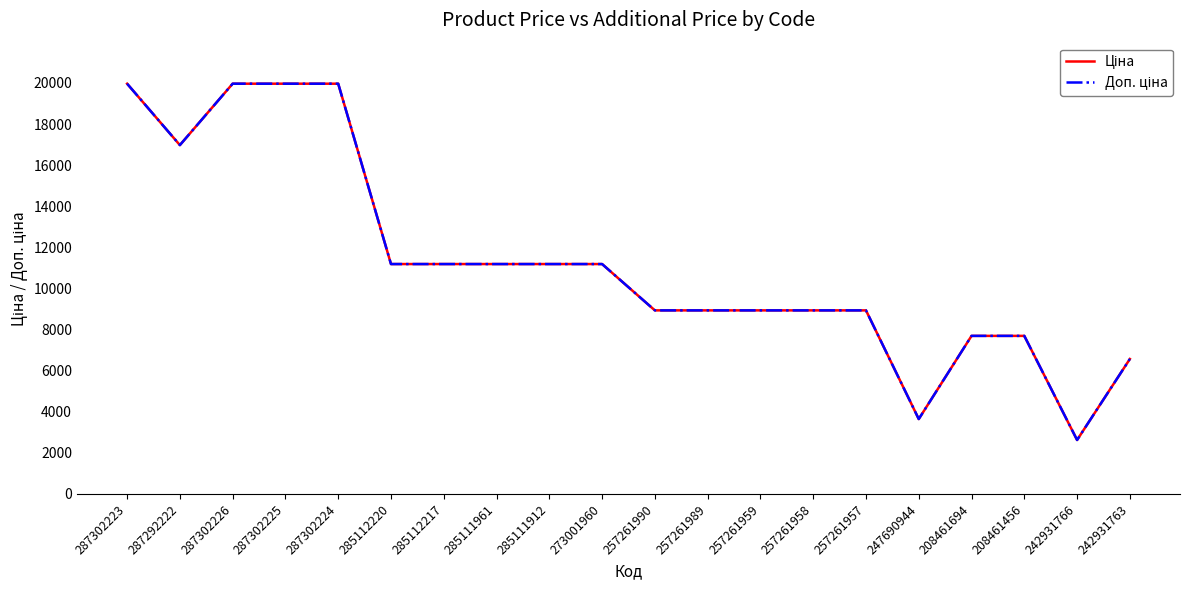

What is the value of the Ціна point at the 16th from the left?

3646.5